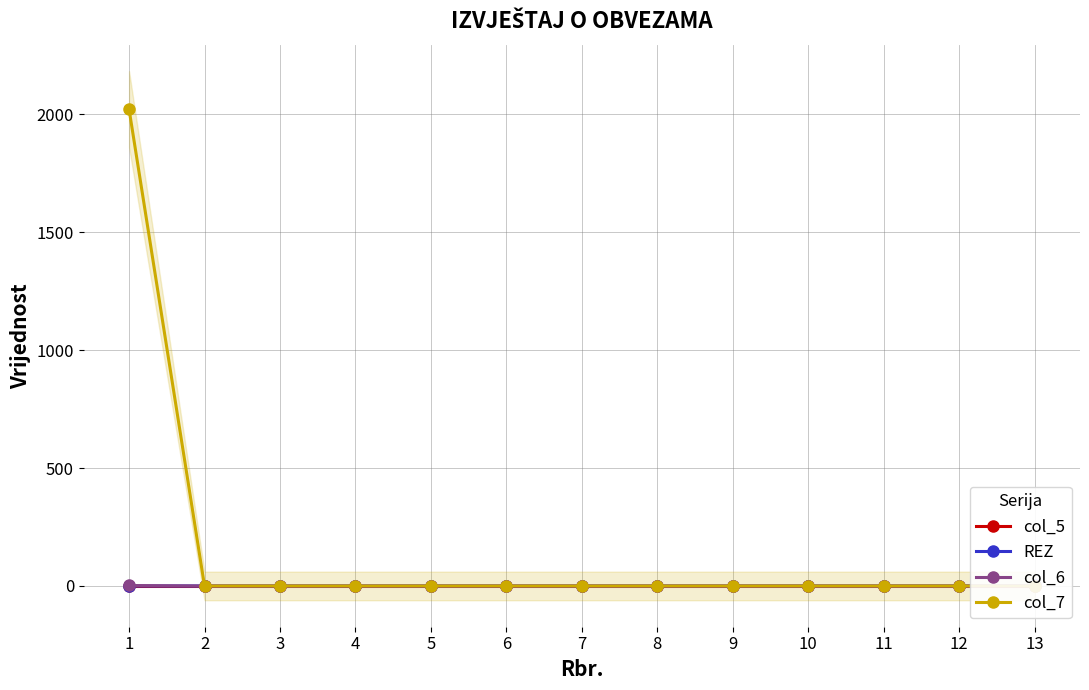

What is the average value of the col_7 series?

156